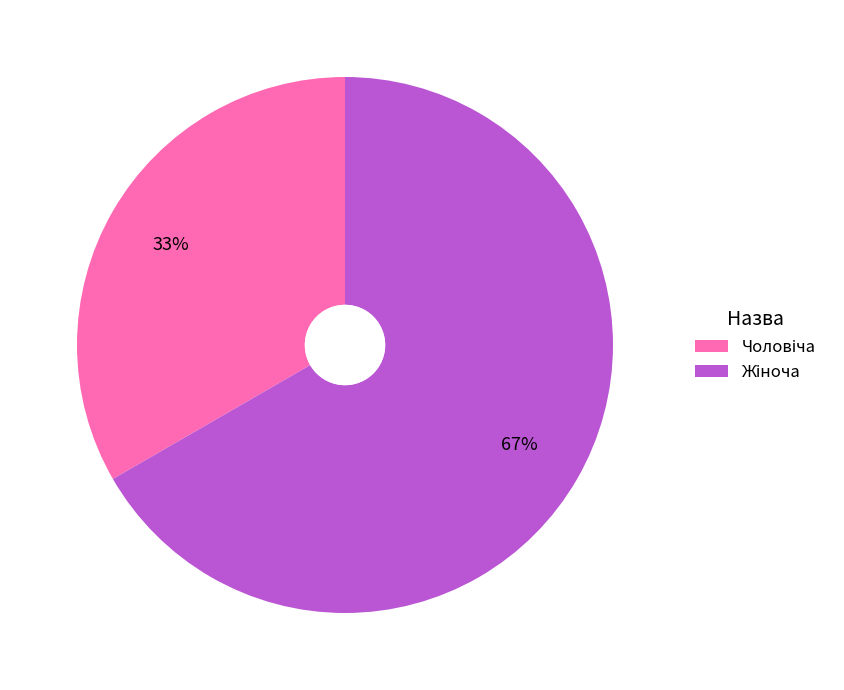

To the nearest percent, what is the average slice percentage?

50%